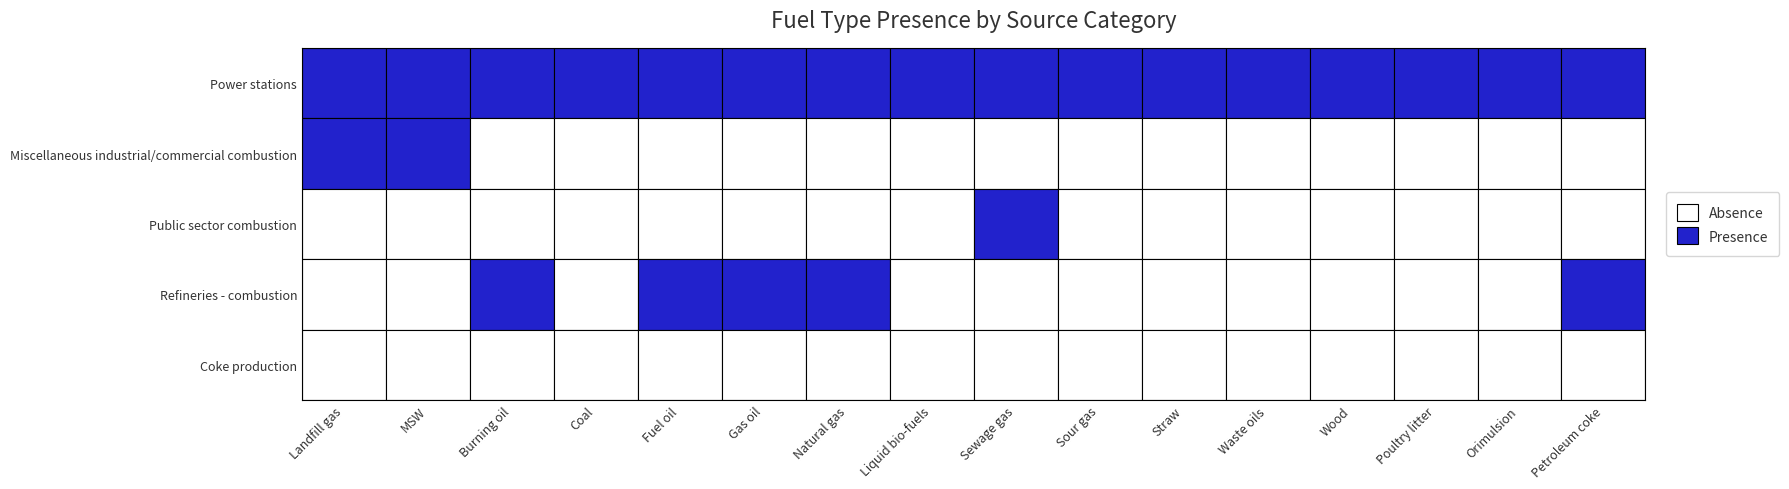

Rank the series at Burning oil from lowest to highest value.

Miscellaneous industrial/commercial combustion, Public sector combustion, Coke production, Power stations, Refineries - combustion